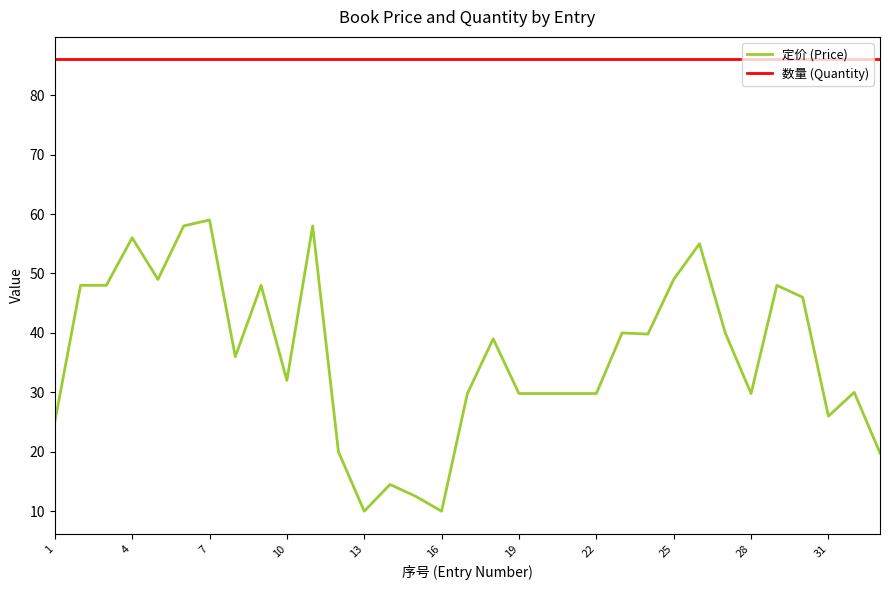

Rank the series by their maximum value, from highest to lowest.

数量 (Quantity), 定价 (Price)